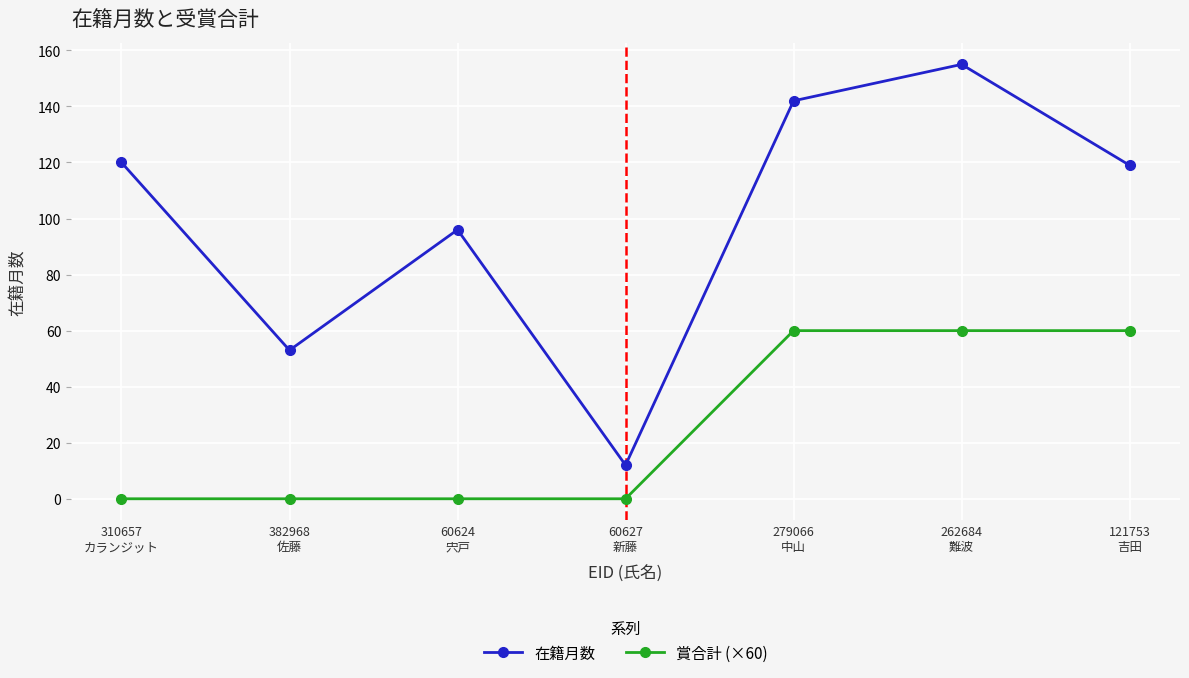

What is the greatest value displayed?

155